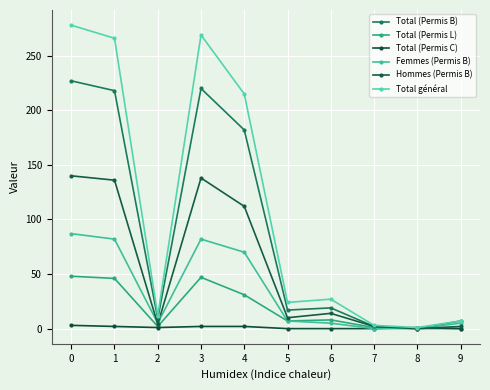

What is the average value of the Total général series?

110